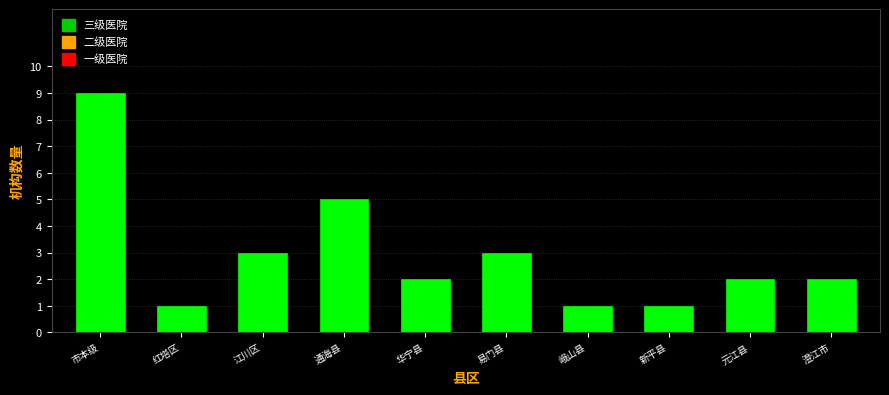

Reading left to right, transcribe all the data shown in this chart.

9	1	3	5	2	3	1	1	2	2